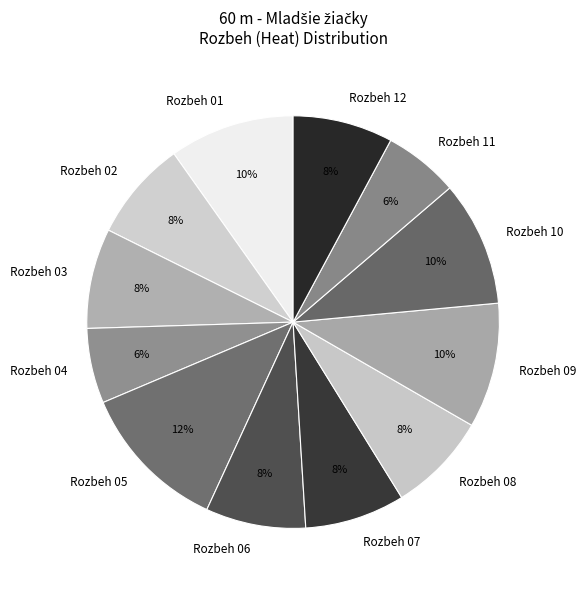

To the nearest percent, what is the difference between the largest and smallest slice percentages?

6%